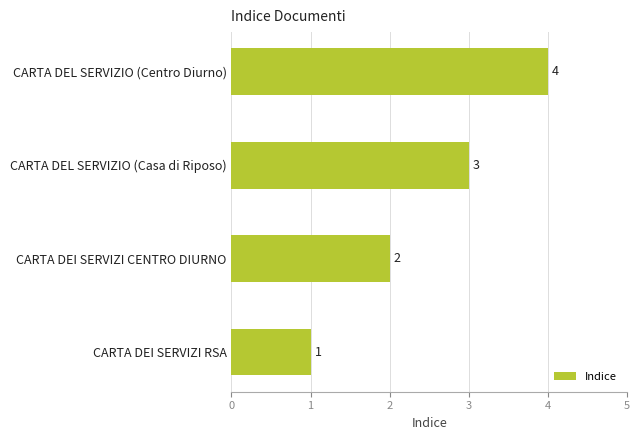

How many values are between 2 and 4?

3